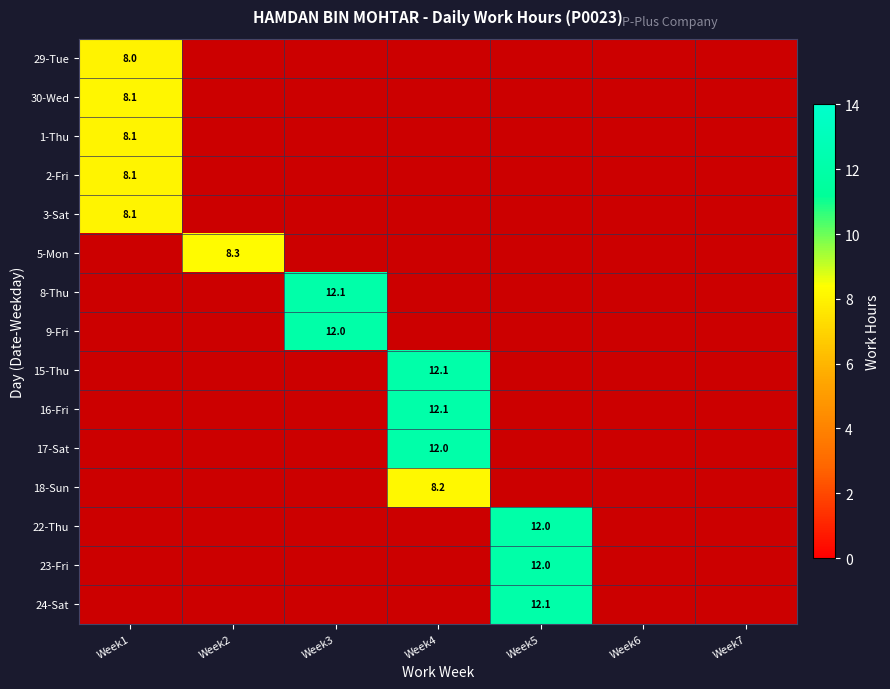

At how many categories does at least one series exceed 9?

3